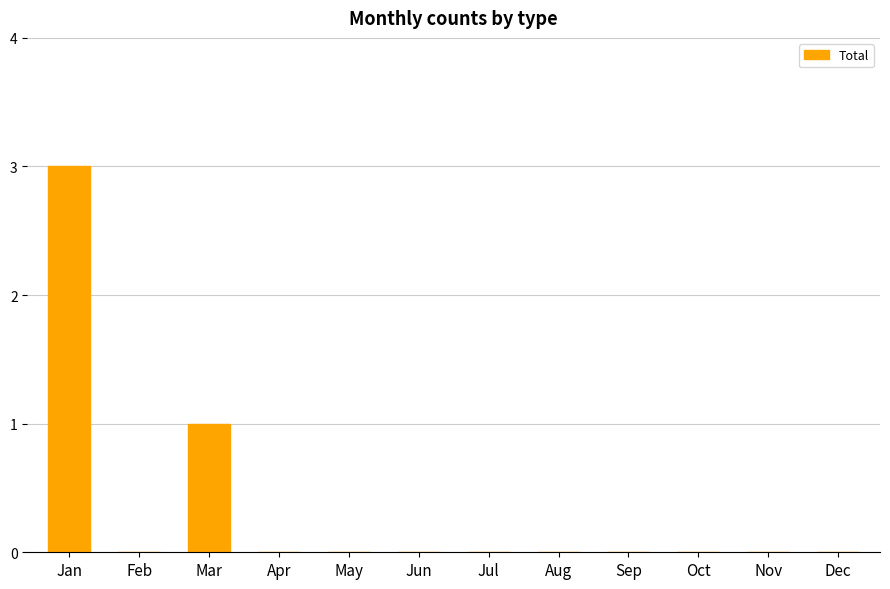

What is the greatest value displayed?

3